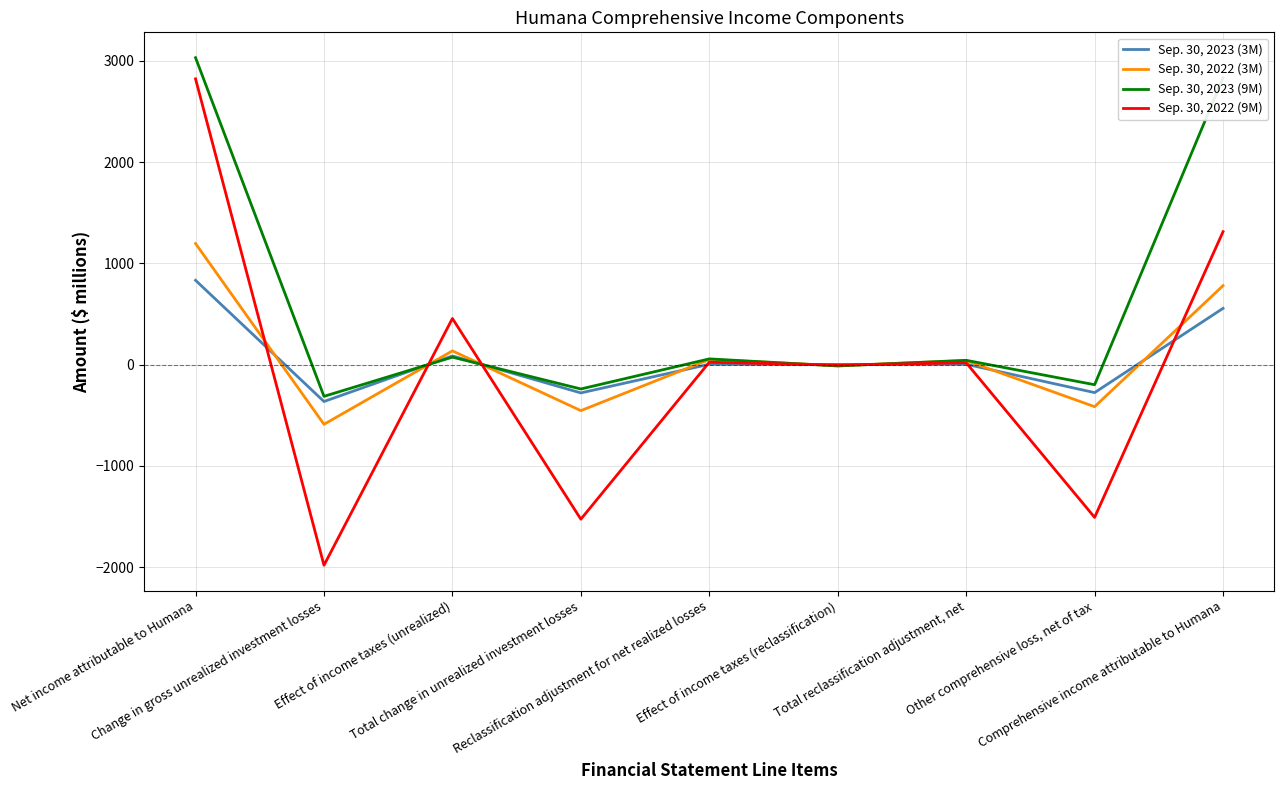

What are all the series names shown in the legend?

Sep. 30, 2023 (3M), Sep. 30, 2022 (3M), Sep. 30, 2023 (9M), Sep. 30, 2022 (9M)